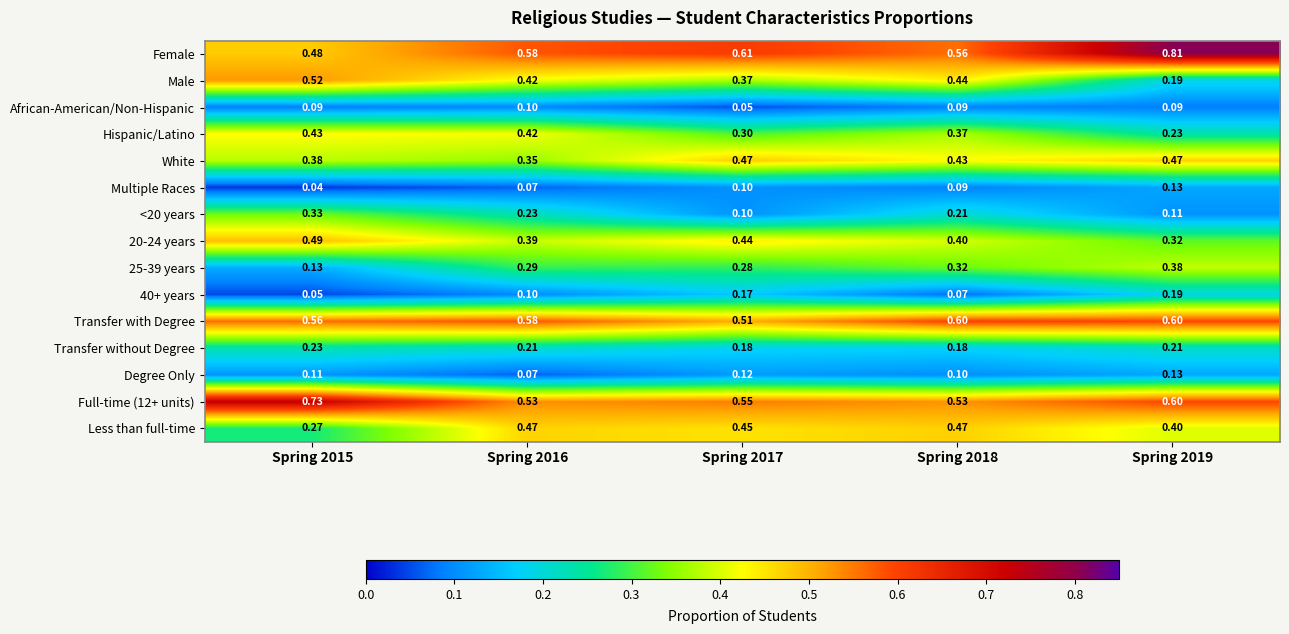

Which label corresponds to the smallest value in the chart?

Spring 2015